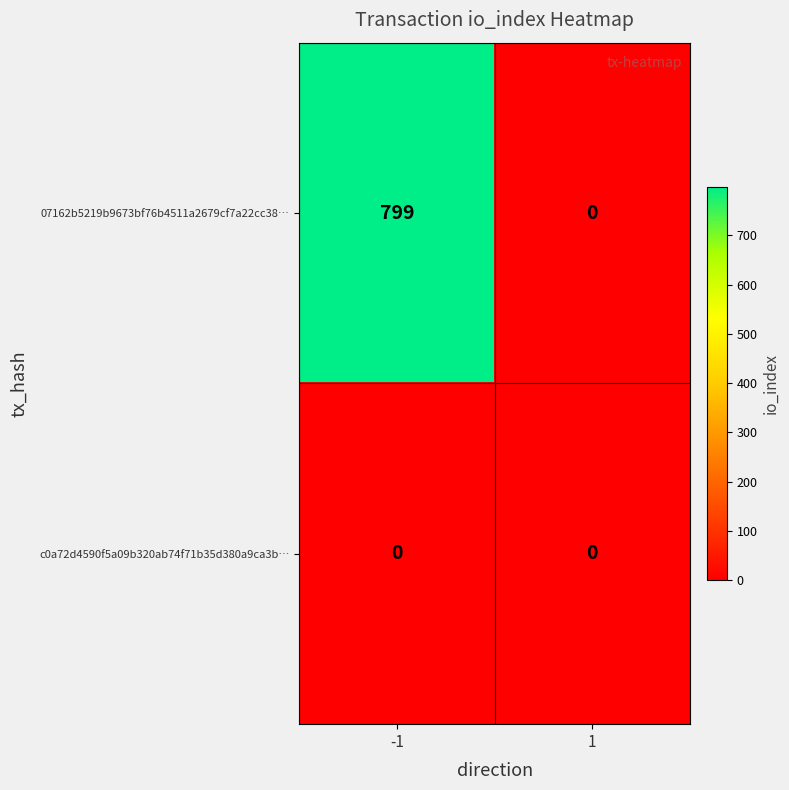

At -1, list the series in order from smallest to largest.

c0a72d4590f5a09b320ab74f71b35d380a9ca3b…, 07162b5219b9673bf76b4511a2679cf7a22cc38…